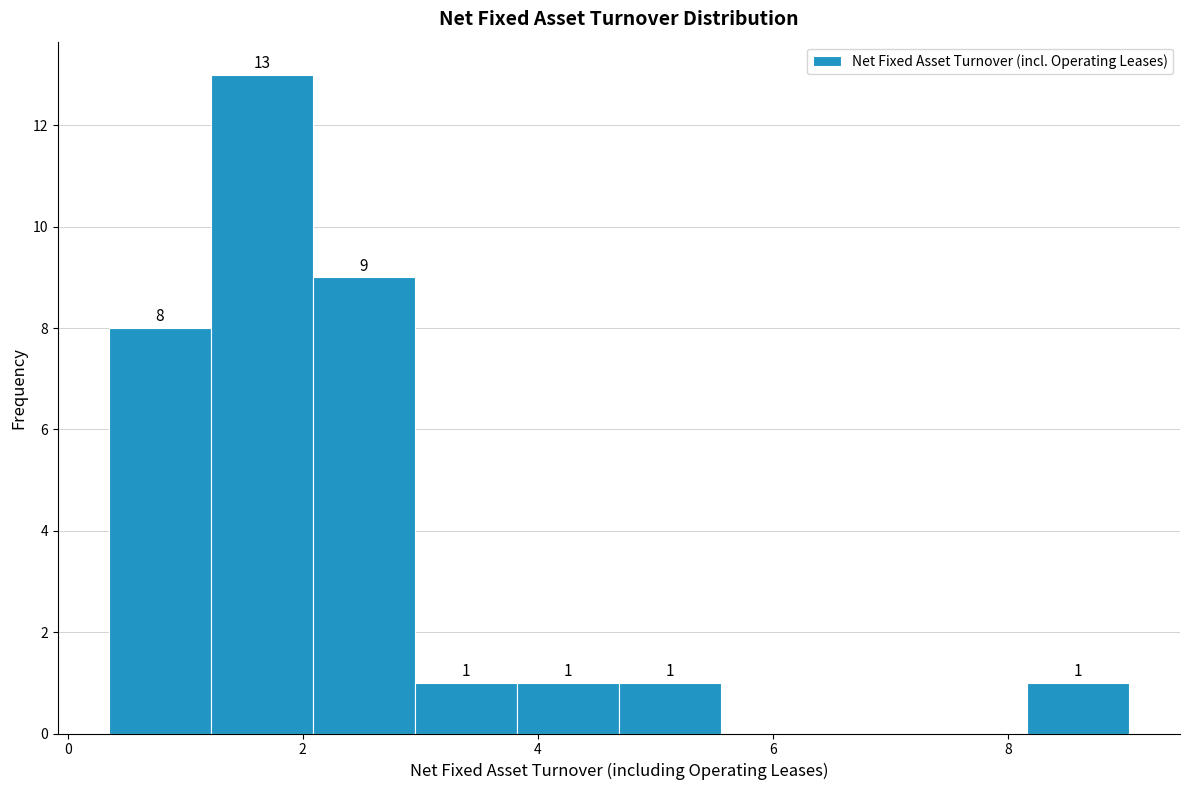

Which range on the x-axis has the tallest bar?

1.2 to 2.0